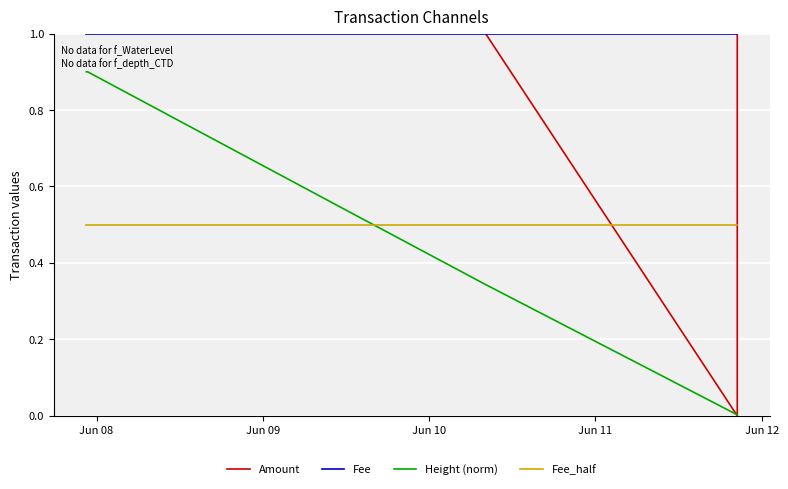

How many lines are shown in the chart?

4